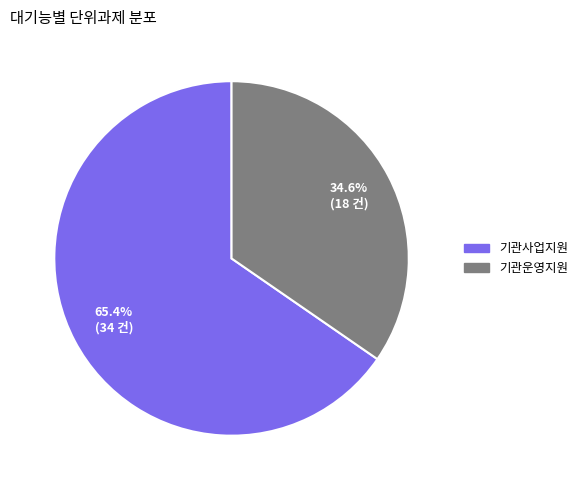

To the nearest percent, what is the difference between the largest and smallest slice percentages?

31%